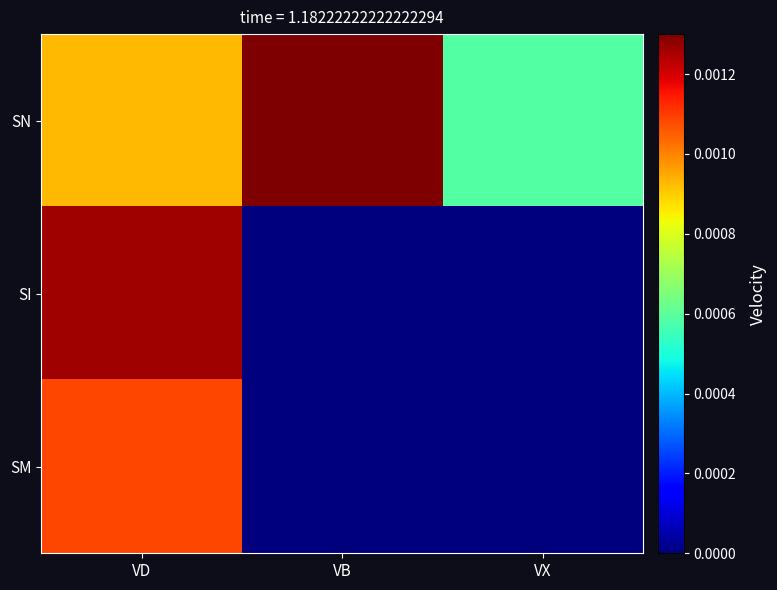

Rank the series by their maximum value, from highest to lowest.

SN, SI, SM